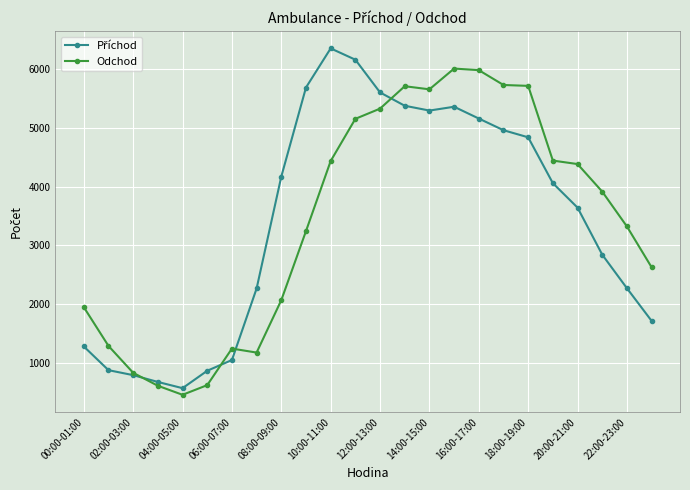

What is the lowest value of the Odchod series?

450